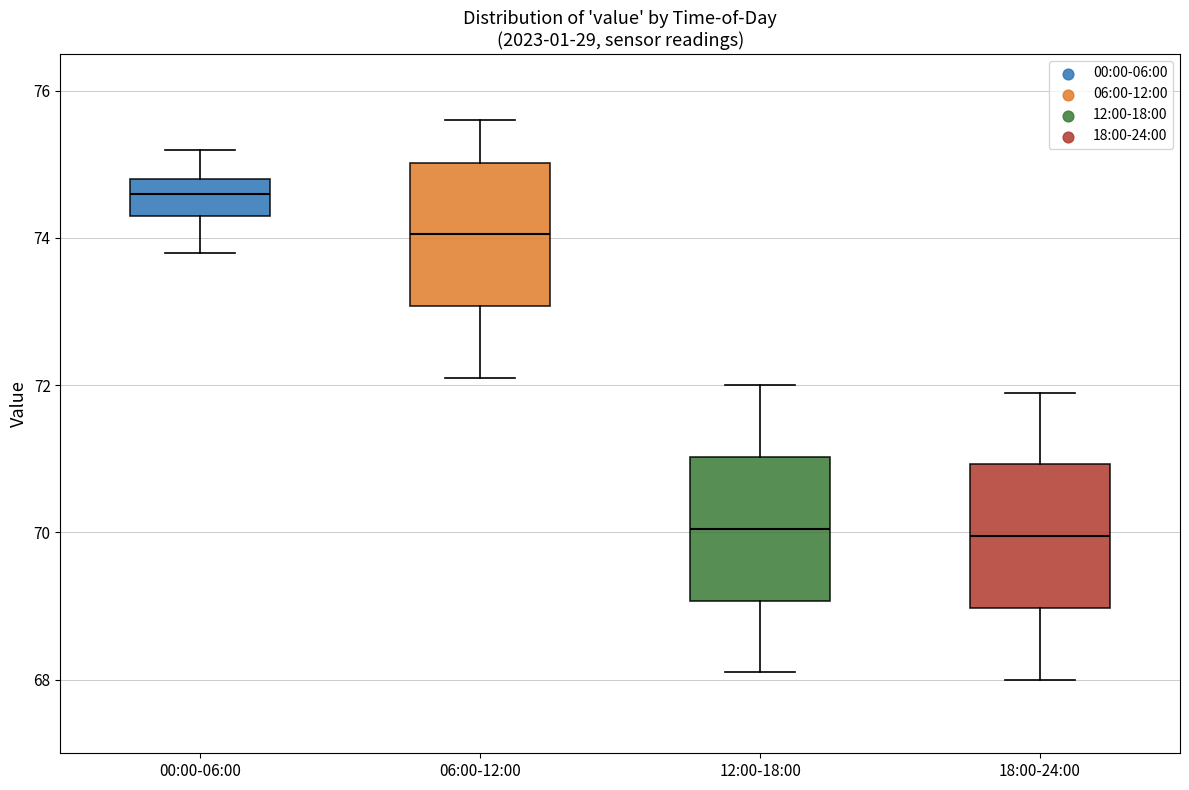

Which box's median line is the highest?

00:00-06:00